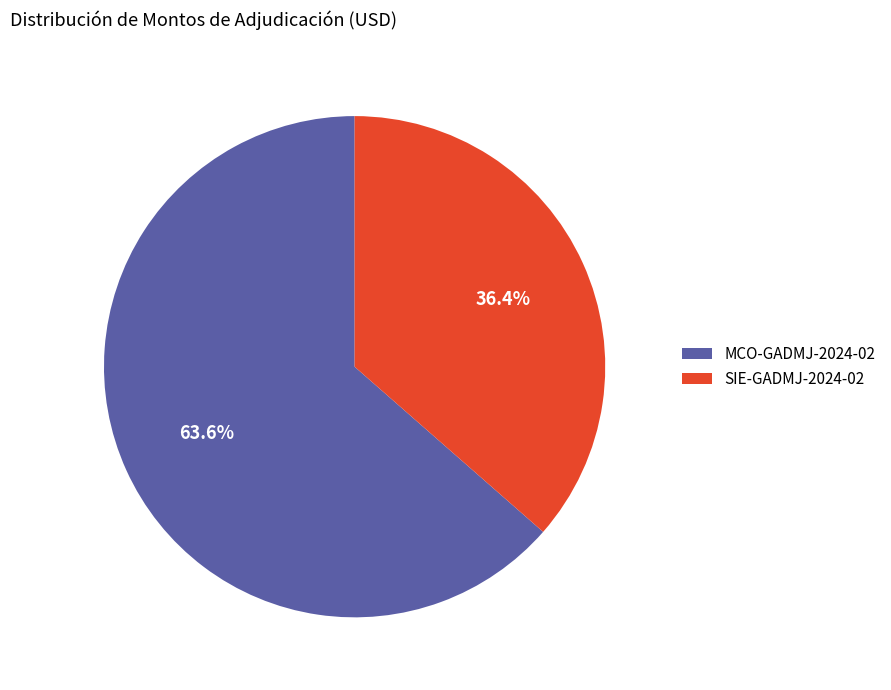

To the nearest percent, what percentage of the pie is MCO-GADMJ-2024-02?

64%